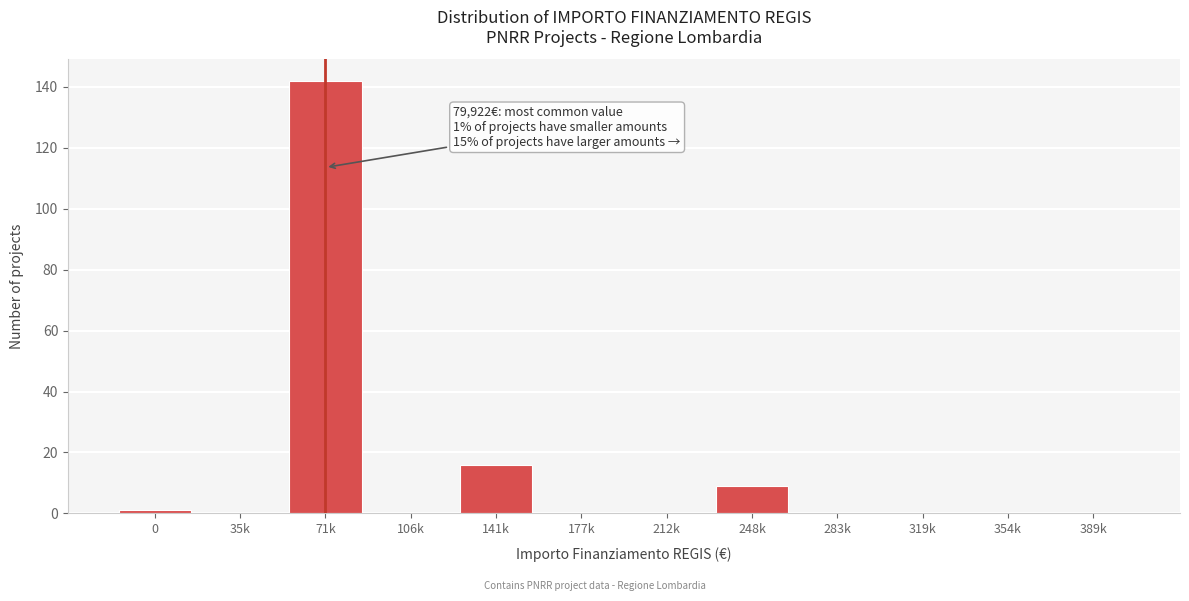

Reading left to right, what are all the values shown in this chart?

0=1	35k=0	71k=142	106k=0	141k=16	177k=0	212k=0	248k=9	283k=0	319k=0	354k=0	389k=0